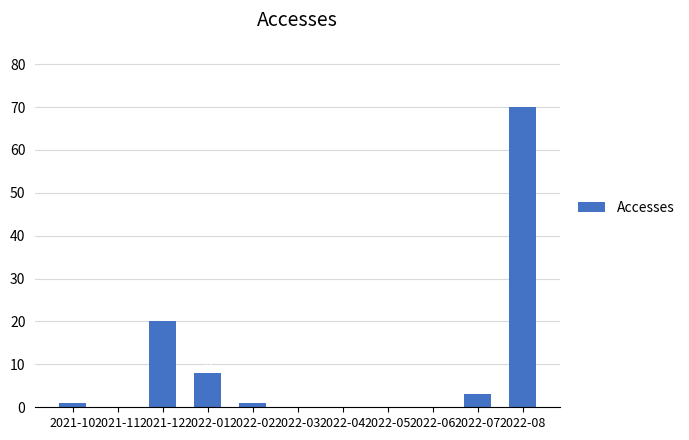

The value at 2022-04 is 30. True or false?

False